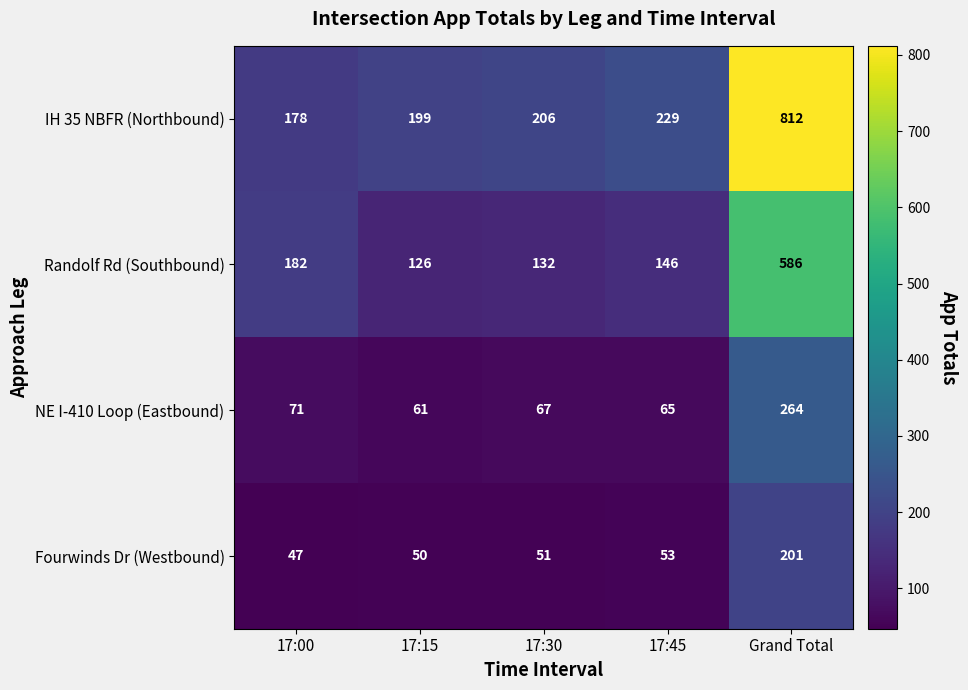

What is the total value across all series at 17:00?

478